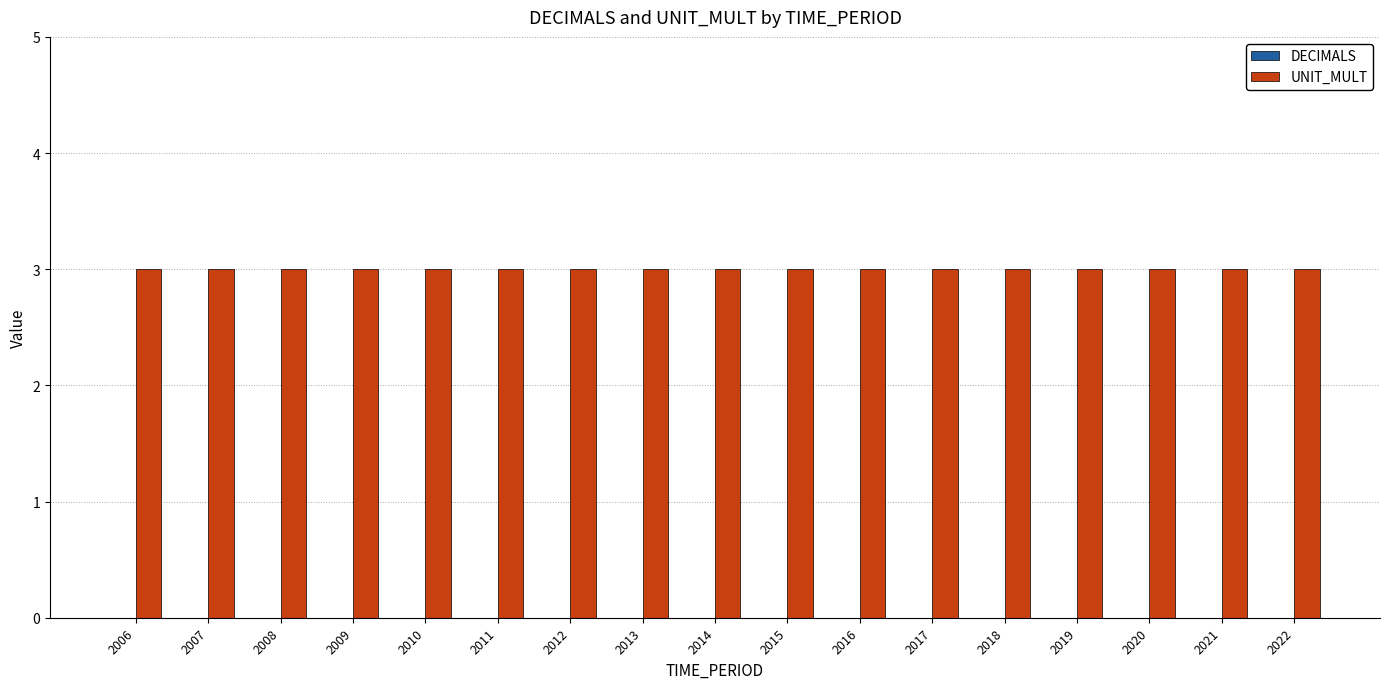

The UNIT_MULT series shows 3 at 2008. True or false?

True